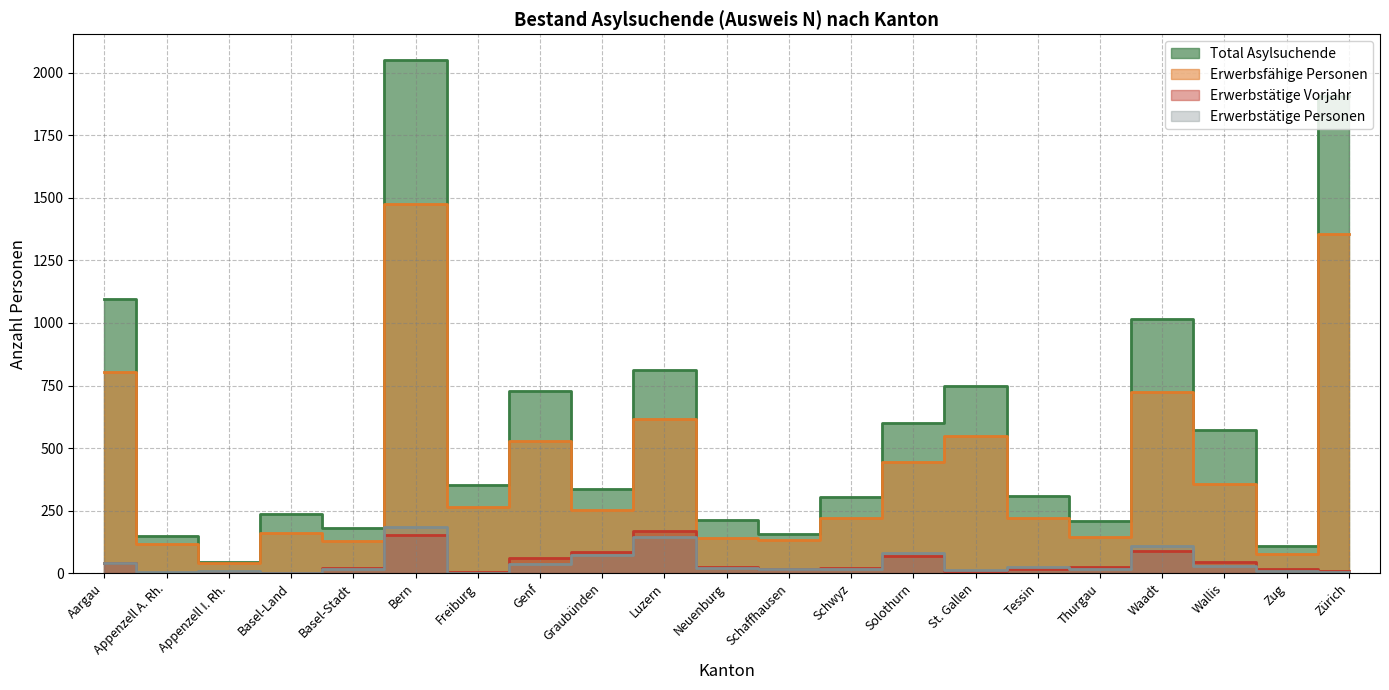

In Erwerbstätige Personen, how many points are lower than both neighbors (excluding endpoints)?

6